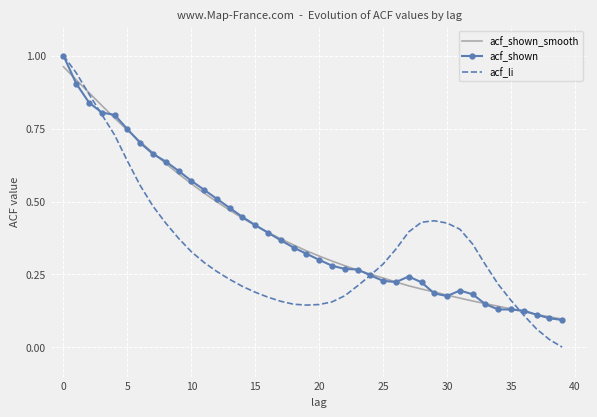

Which series has the largest range (max minus min)?

acf_li